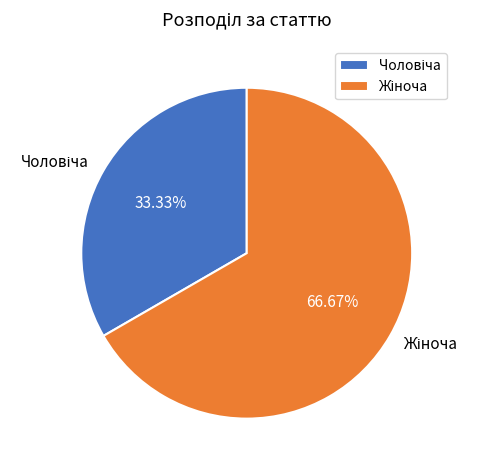

Is there any slice that represents more than half of the pie?

Yes